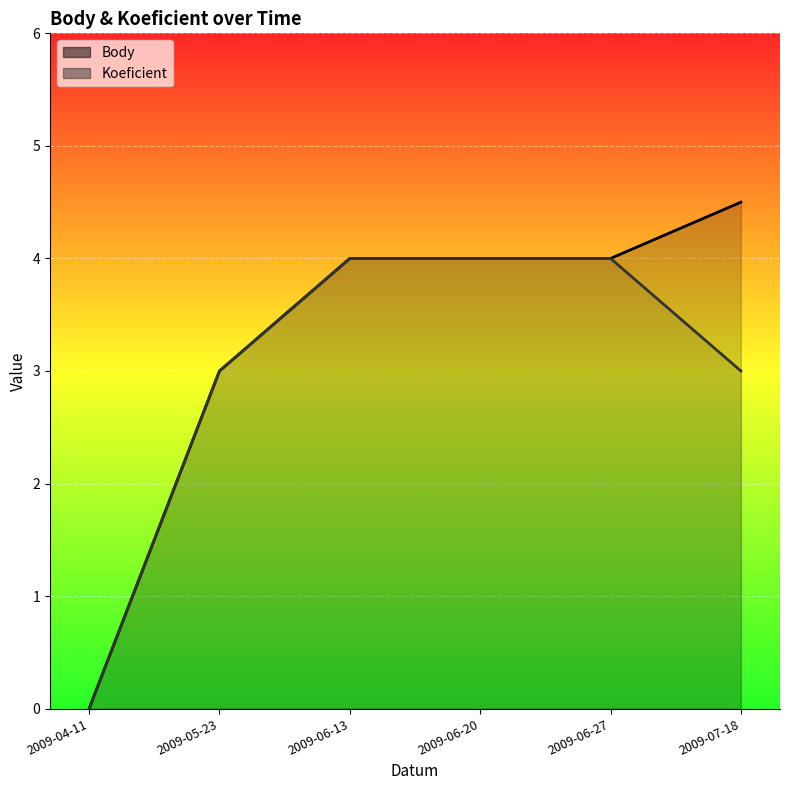

The value of Body at 2009-06-27 is 2.5. True or false?

False